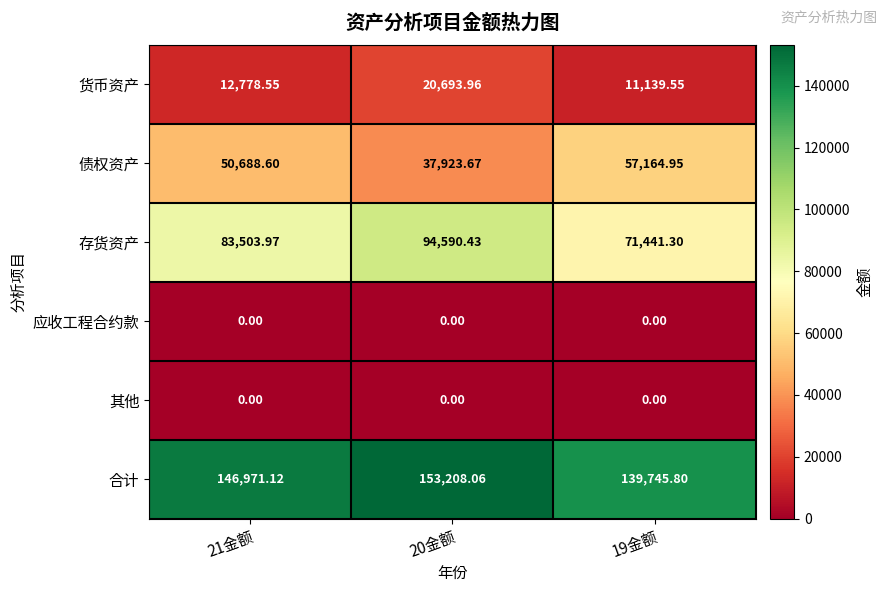

Which series has the widest spread of values?

存货资产